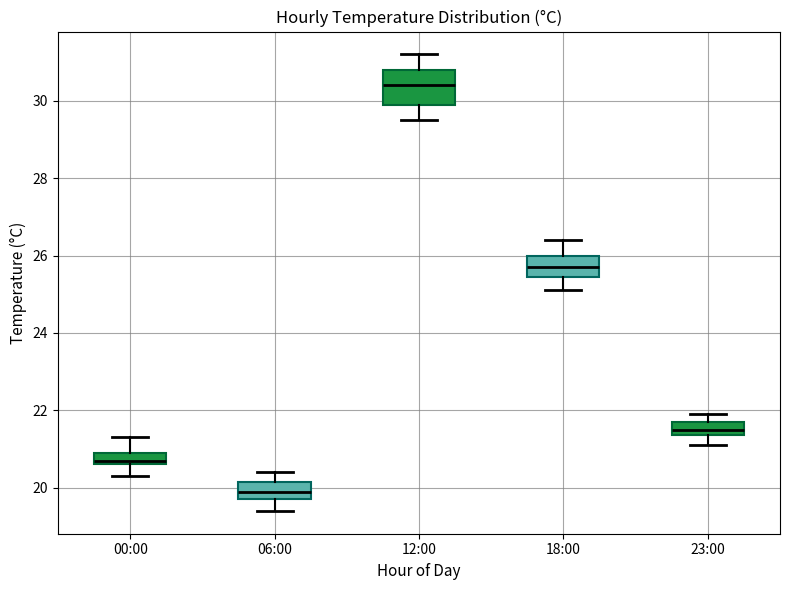

Which box is the tallest, from its lower edge to its upper edge?

12:00